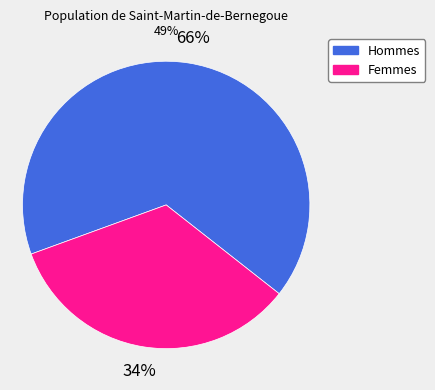

Is there any slice that represents more than half of the pie?

Yes